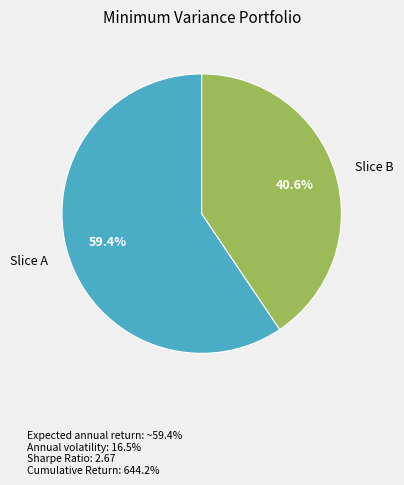

What portion of the pie excludes Slice B?

59.4%